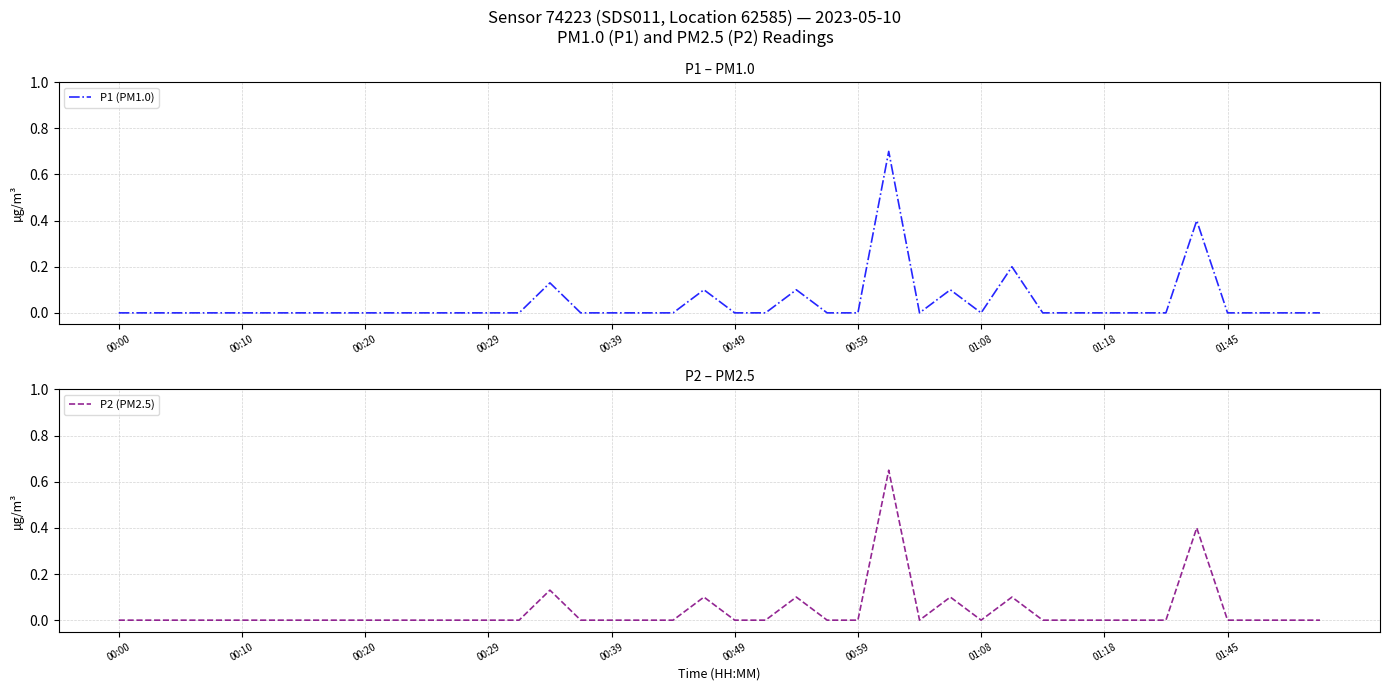

How many P2 (PM2.5) values are between 0 and 1?

40